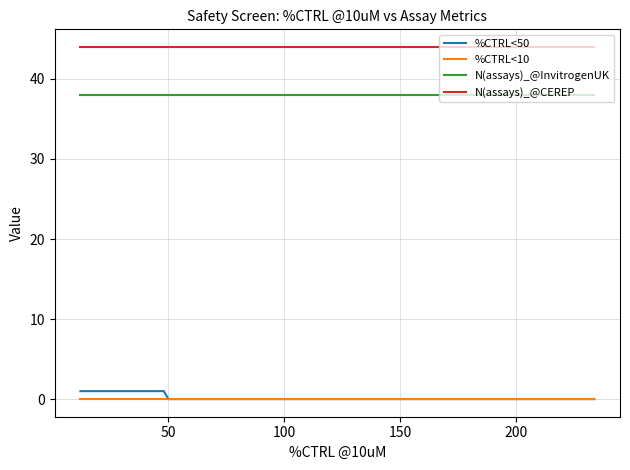

Does the chart have visible grid lines?

Yes